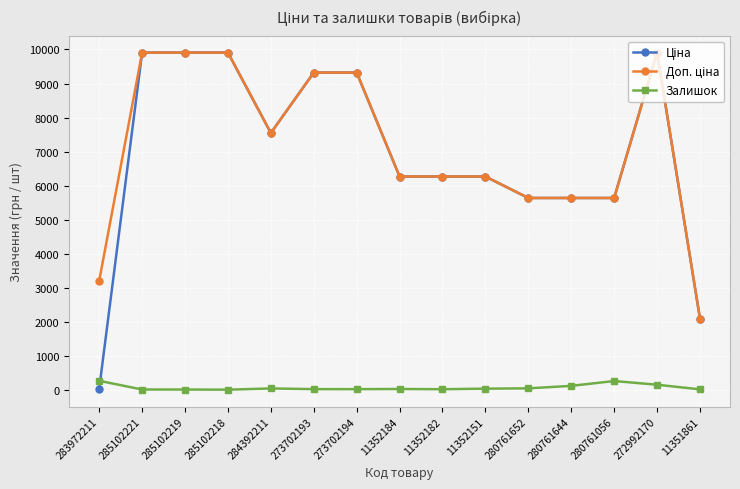

True or false: Залишок has a value of 23.0 at 11352184.

True